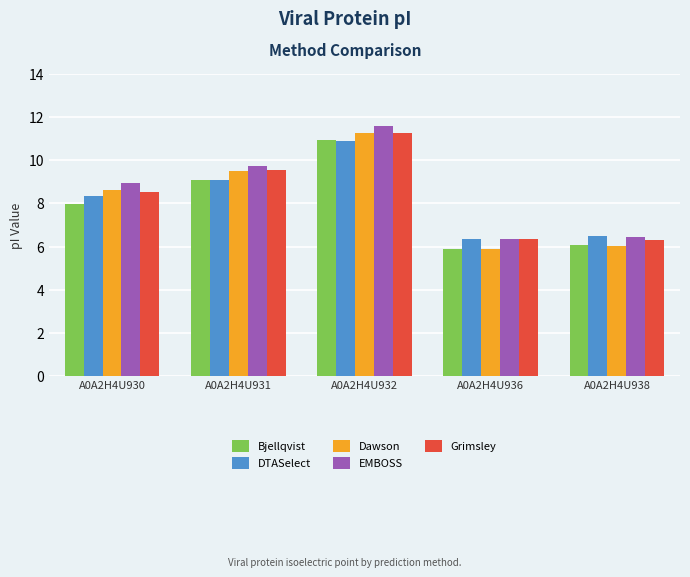

At which label does Bjellqvist reach its peak?

A0A2H4U932